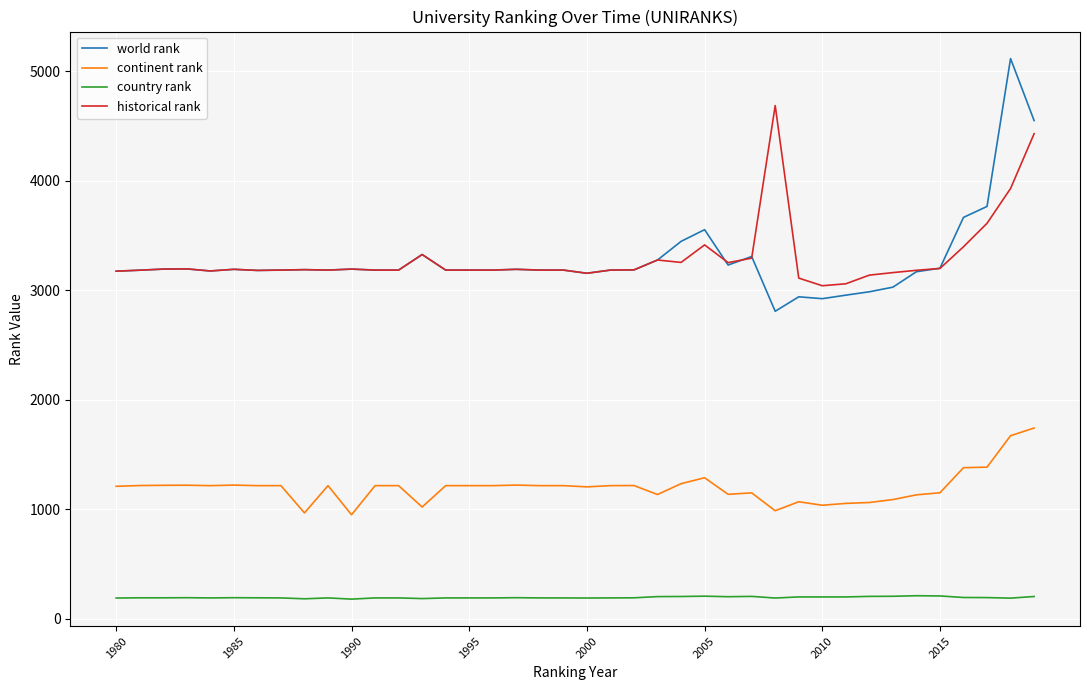

What is the maximum value for continent rank?

1742